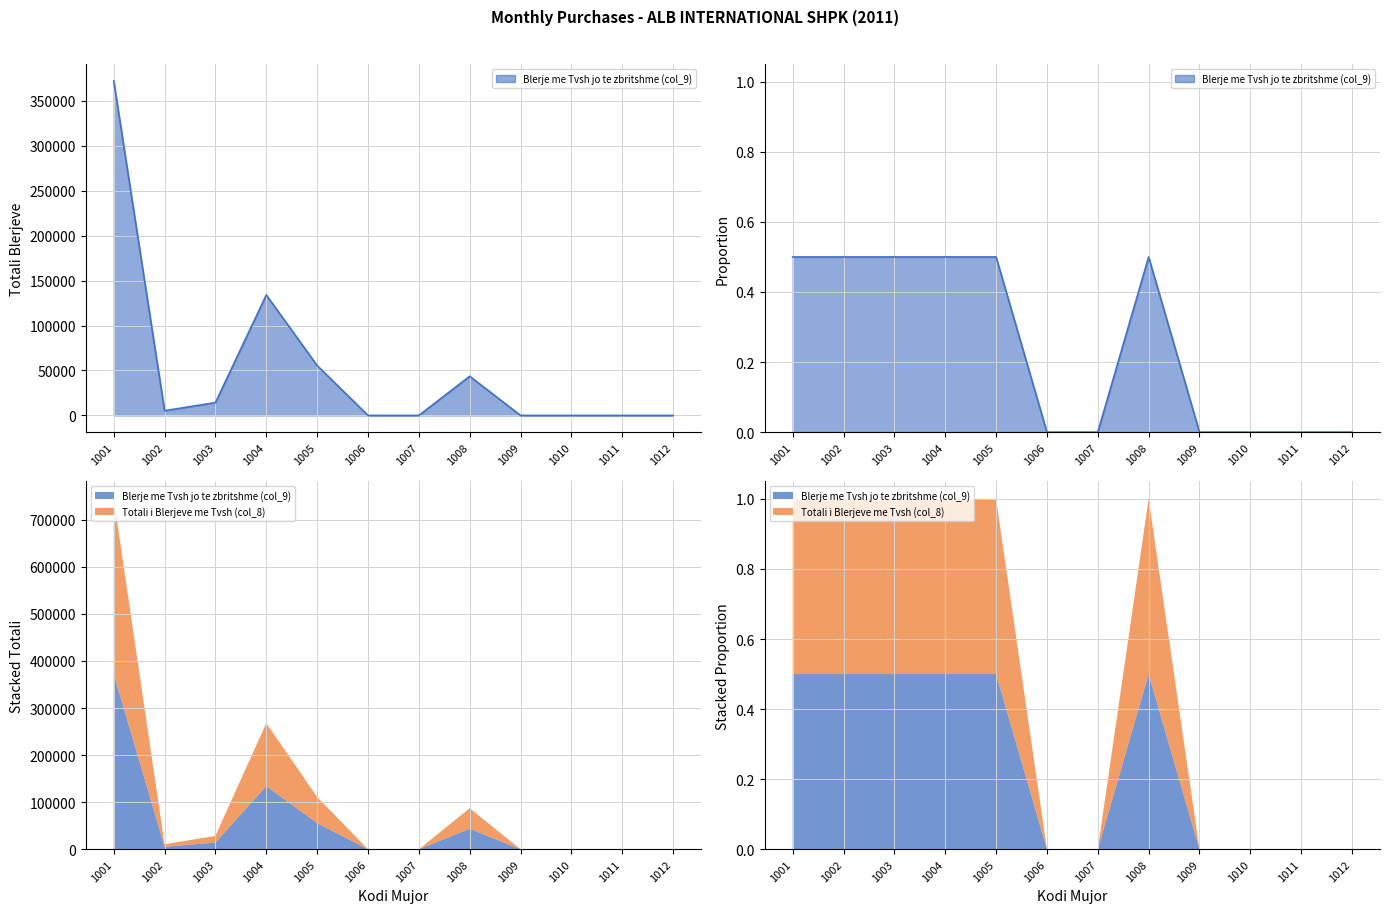

True or false: there are more than 2 points higher than both neighbors.

False